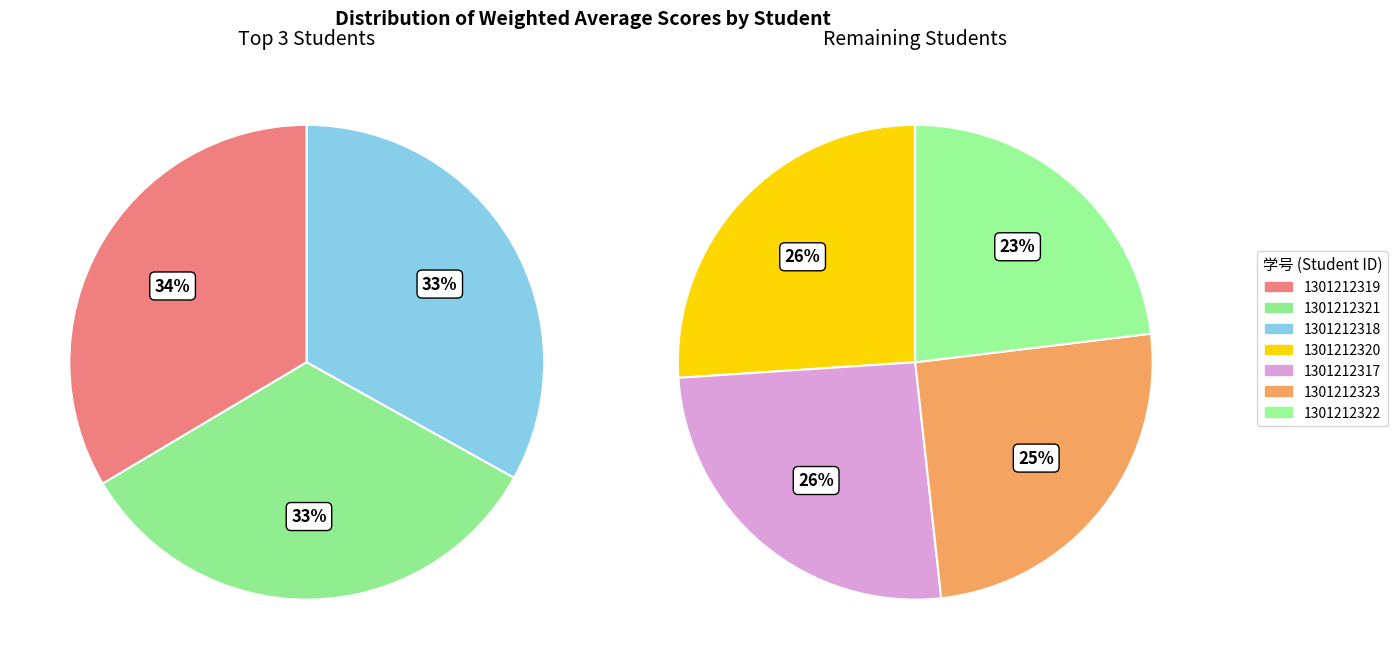

To the nearest percent, what is the difference between the largest and smallest slice percentages?

2%